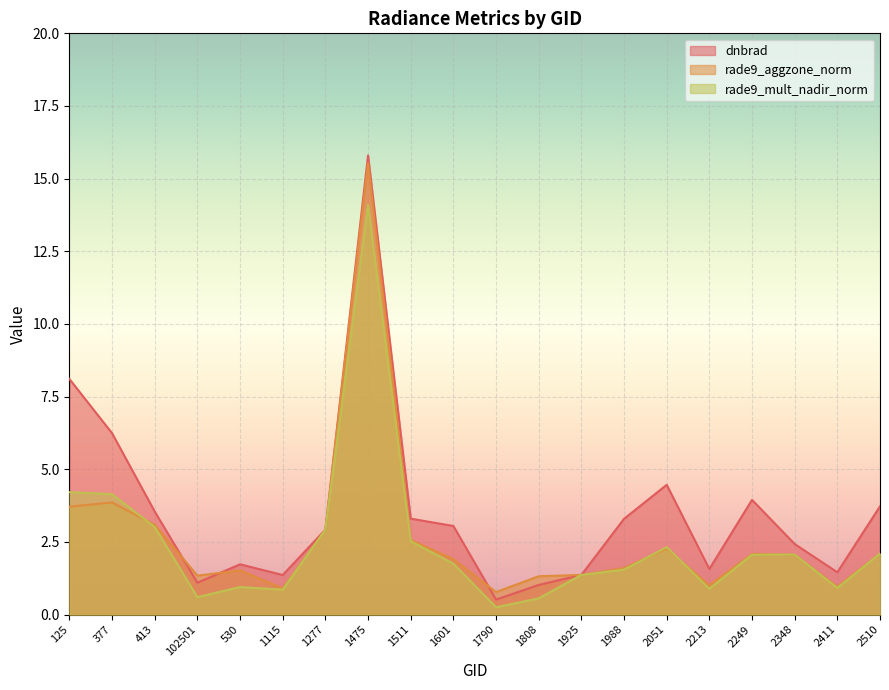

At which category is the sum across all series the highest?

1475